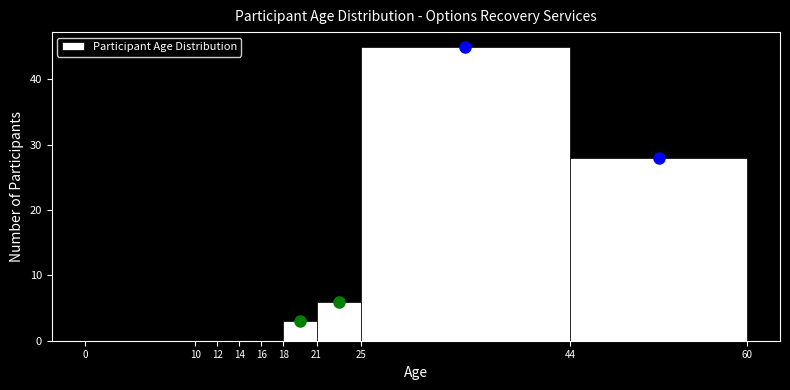

What is the height of the bar covering 18 to 21 on the x-axis? The values are not printed on the chart, so give them approximately, as read against the axis.

3